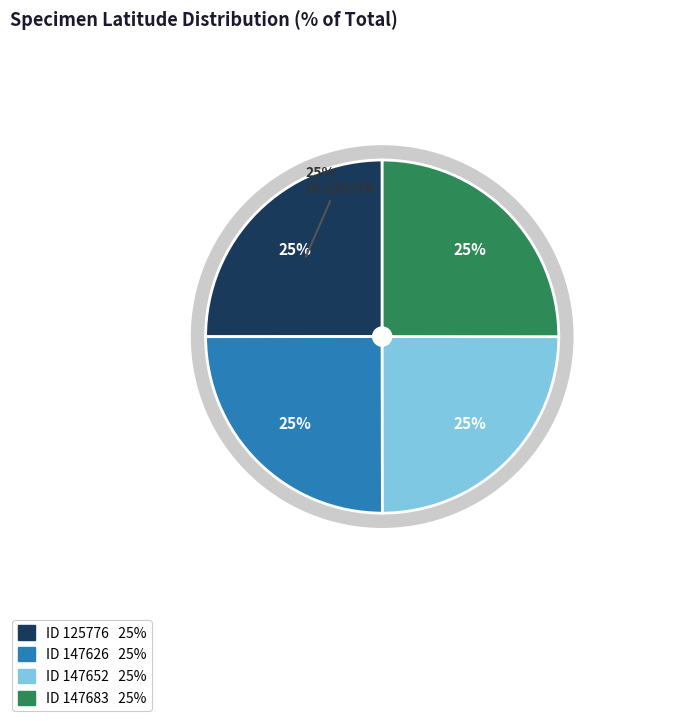

Does 147652 account for over 50% of the chart?

No